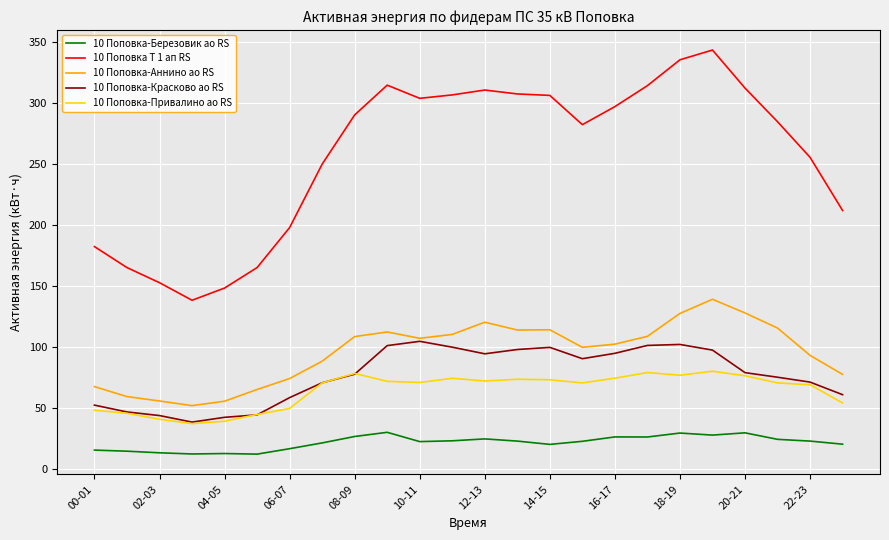

Which series has the largest range (max minus min)?

10 Поповка Т 1 ап RS